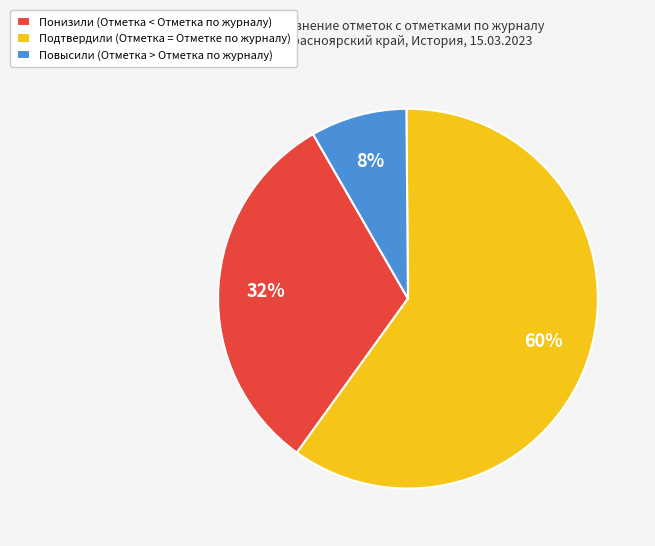

Is Повысили (Отметка > Отметка по журналу) the majority of the pie?

No